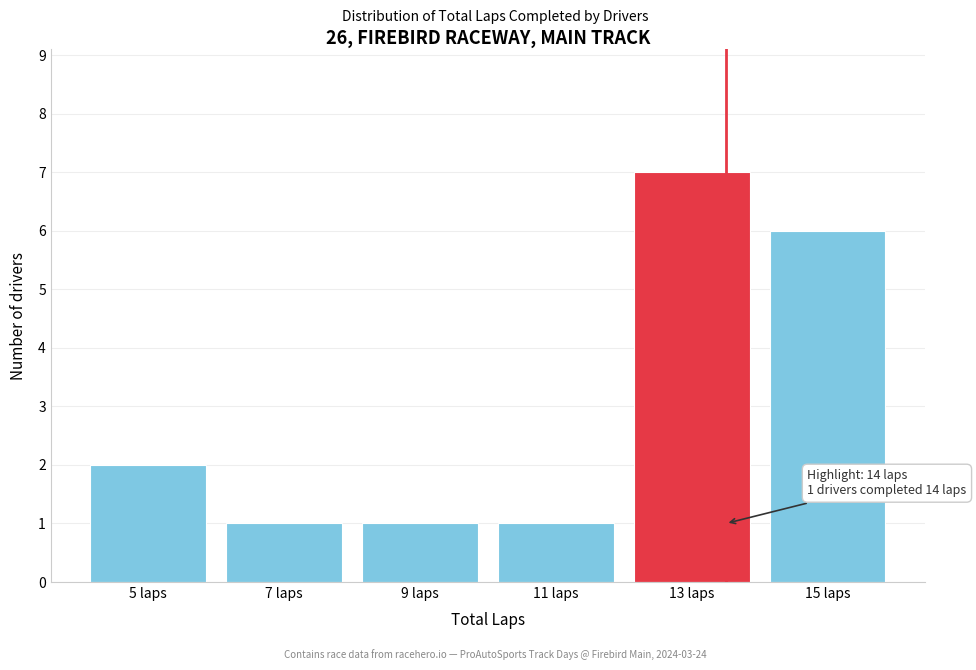

Reading left to right, what are all the values shown in this chart?

5 laps=2	7 laps=1	9 laps=1	11 laps=1	13 laps=7	15 laps=6